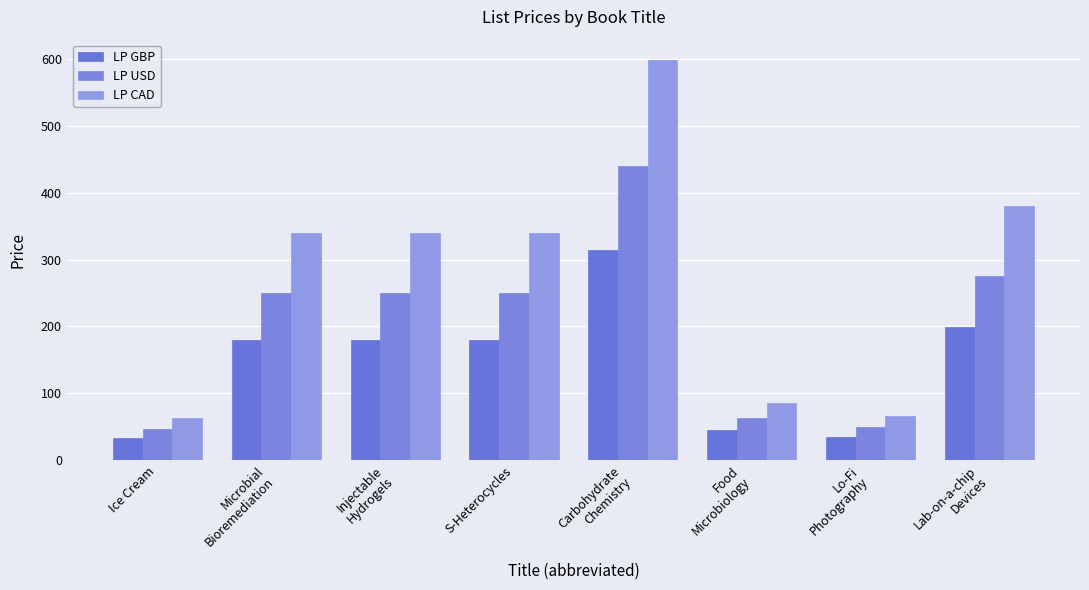

What is the label of the 4th bar from the left?

S-Heterocycles